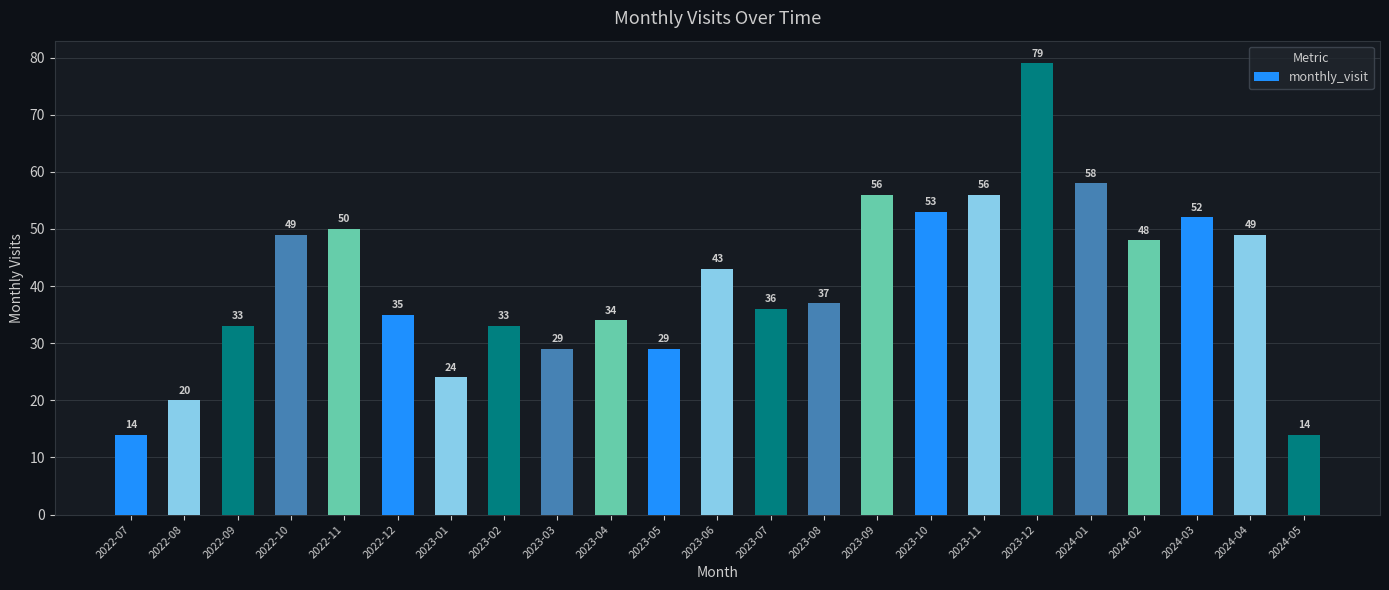

Which has a higher value, 2023-02 or 2022-10?

2022-10